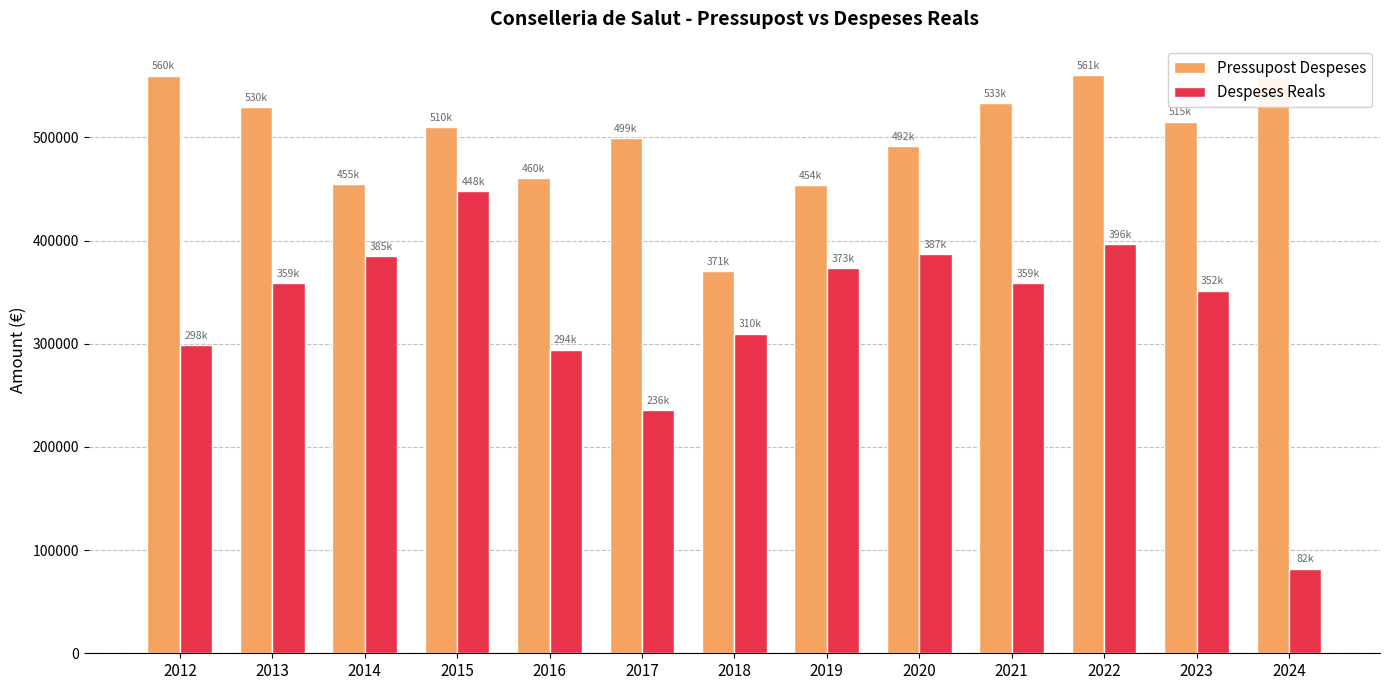

Which series changed the most between 2015 and 2024?

Despeses Reals